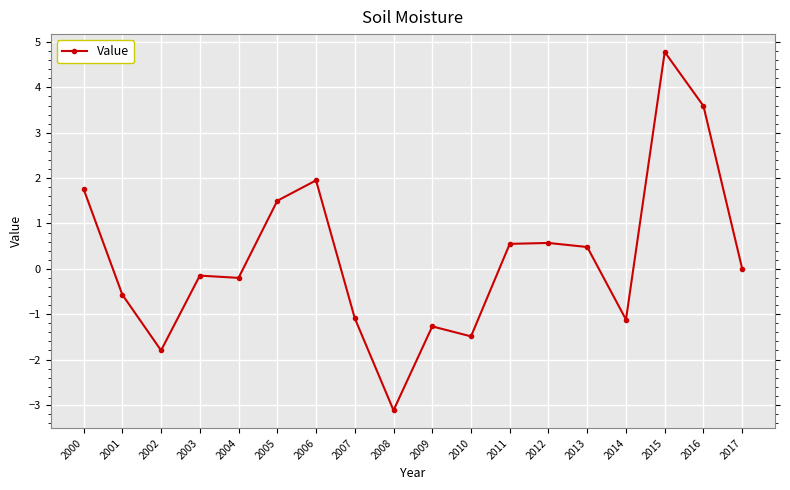

Between 2017 and 2014, which is larger?

2017